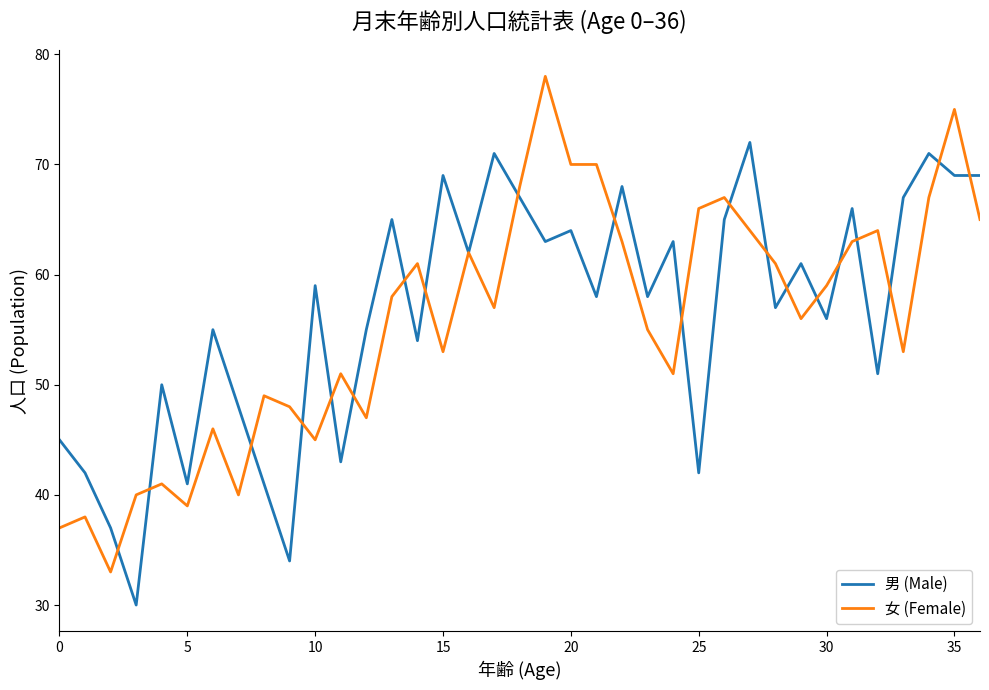

What is the minimum value for 女 (Female)?

33